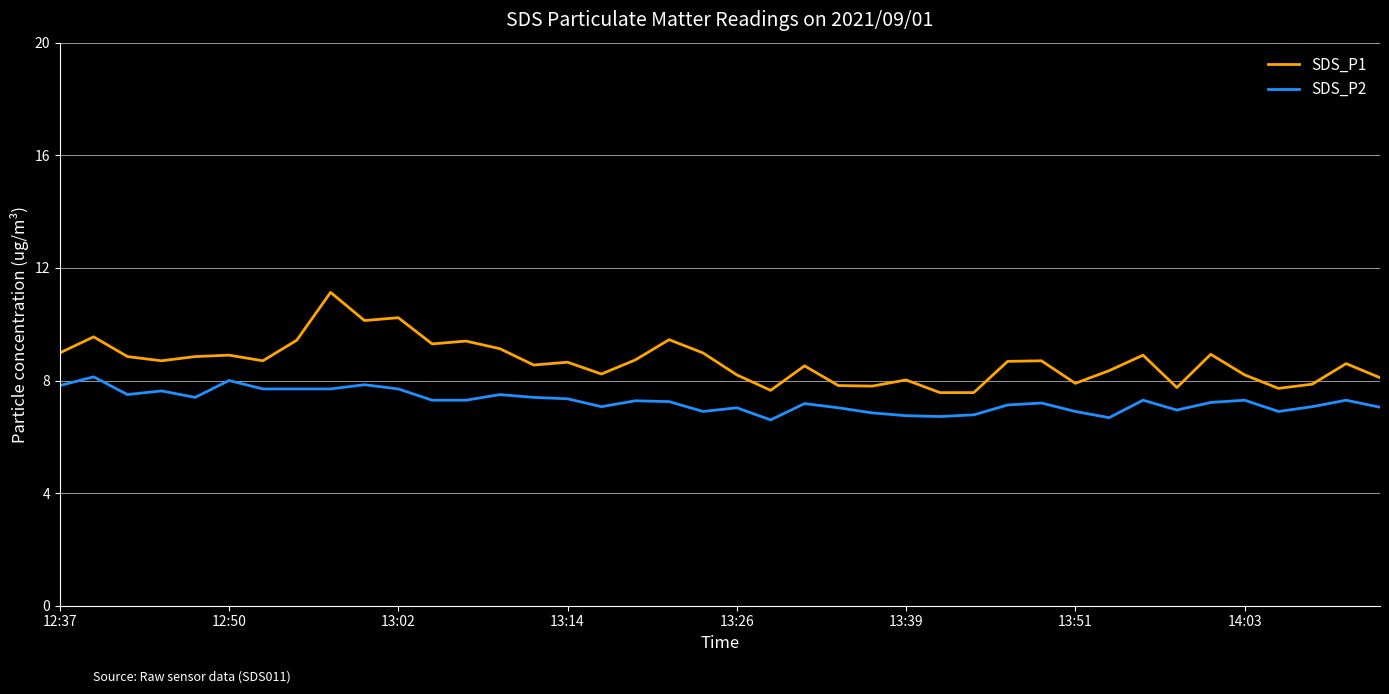

What is the difference between the maximum and minimum values in the SDS_P1 series?

3.6